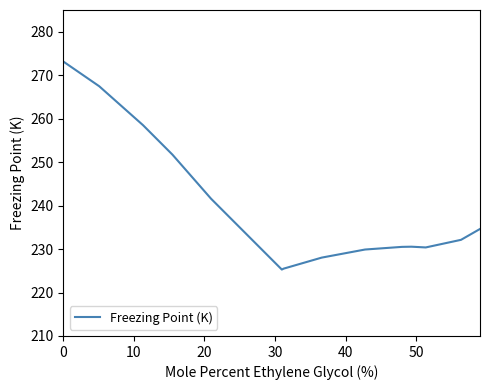

What is the difference between the maximum and minimum values?

47.9